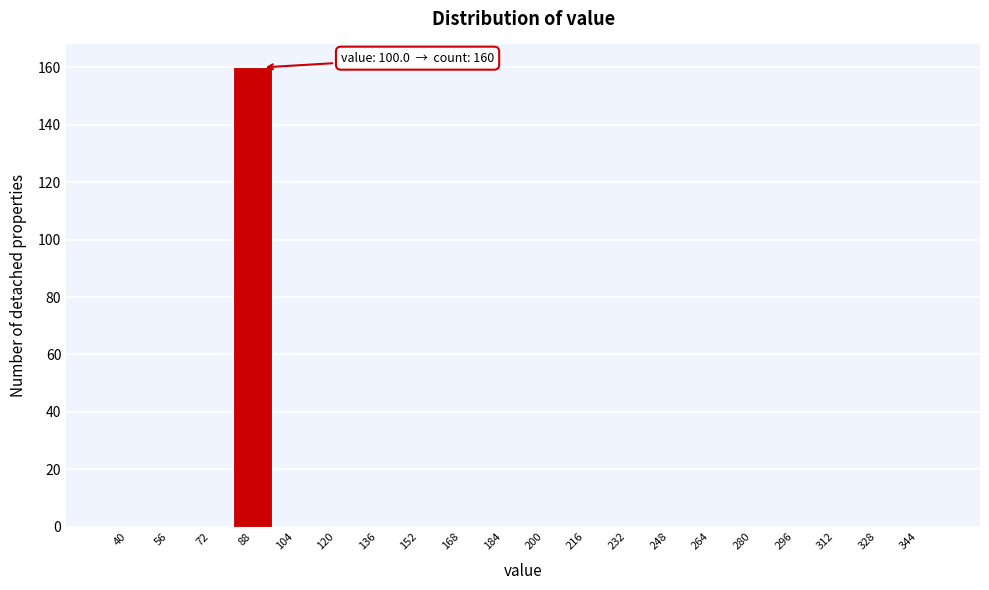

Reading right to left, what are all the values shown in this chart?

344=0	328=0	312=0	296=0	280=0	264=0	248=0	232=0	216=0	200=0	184=0	168=0	152=0	136=0	120=0	104=0	88=160	72=0	56=0	40=0